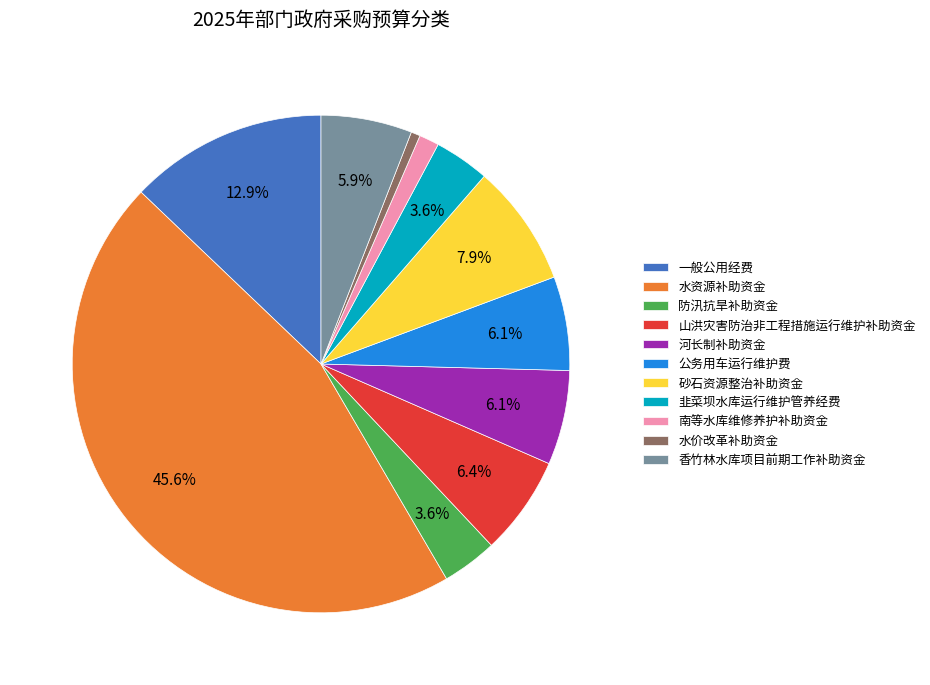

How many slices are in this pie chart?

11